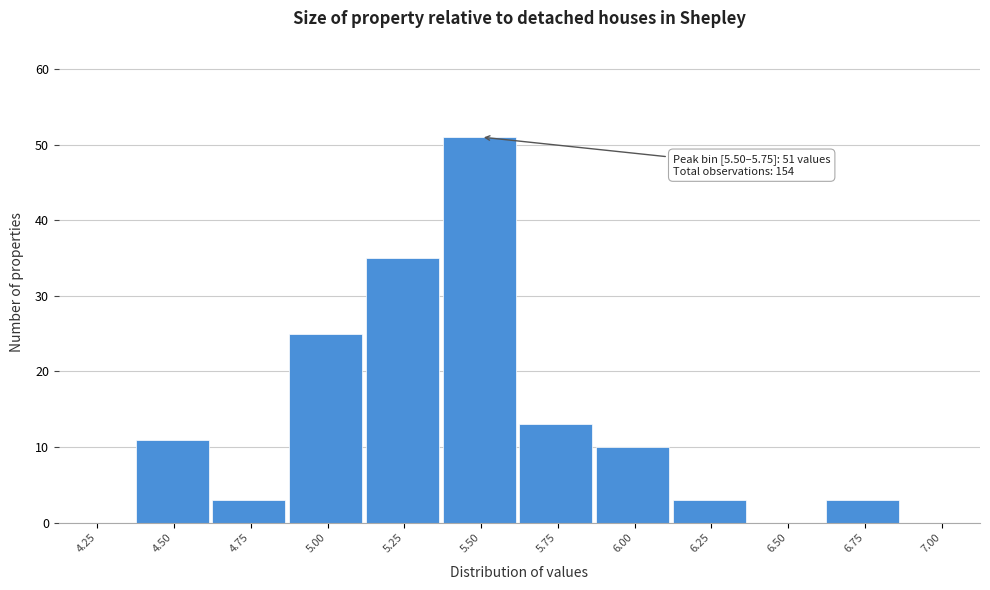

Reading right to left, what are all the values shown in this chart?

7.00=0	6.75=3	6.50=0	6.25=3	6.00=10	5.75=13	5.50=51	5.25=35	5.00=25	4.75=3	4.50=11	4.25=0